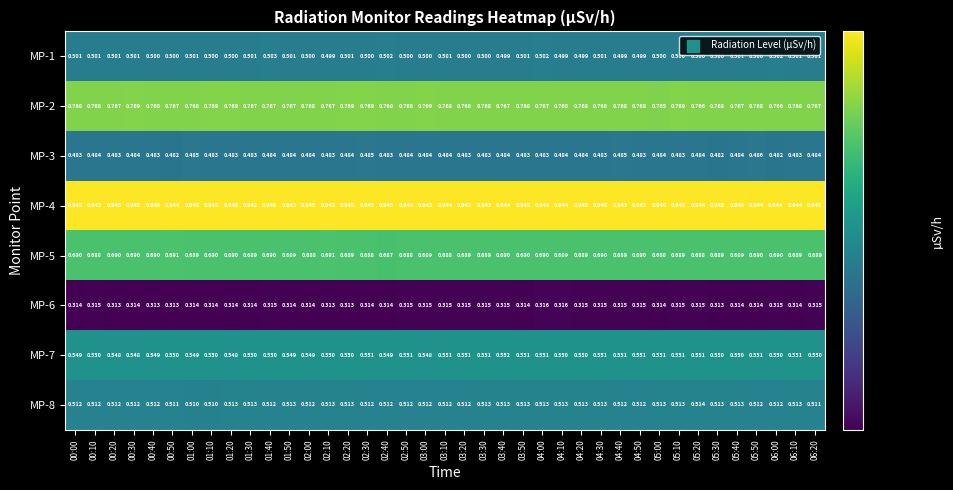

Is the value of MP-8 at 01:10 greater than the value of MP-7 at 00:50?

No